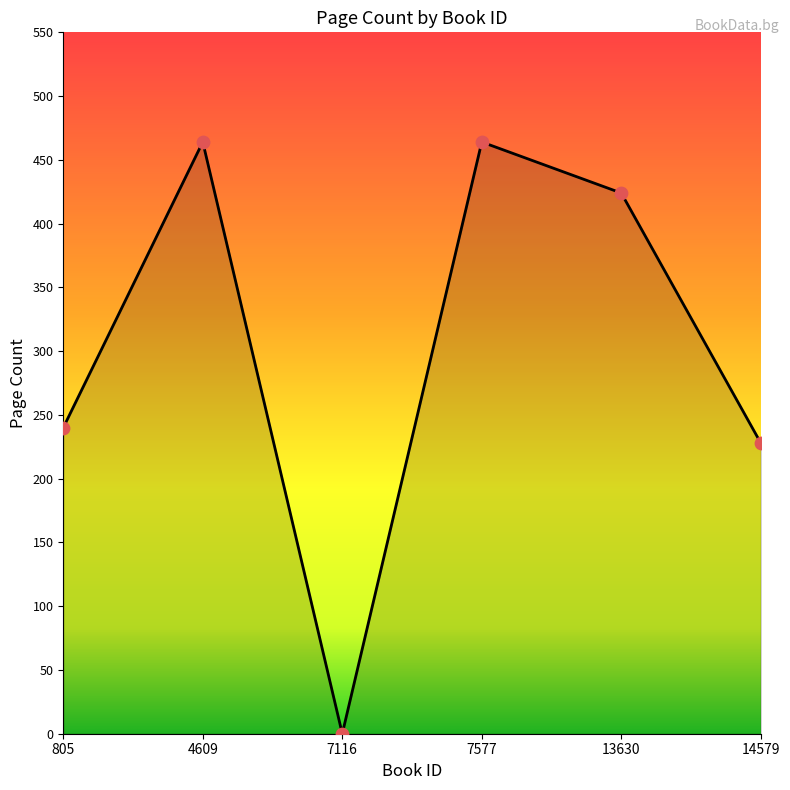

Which has a higher value, 4609 or 14579?

4609